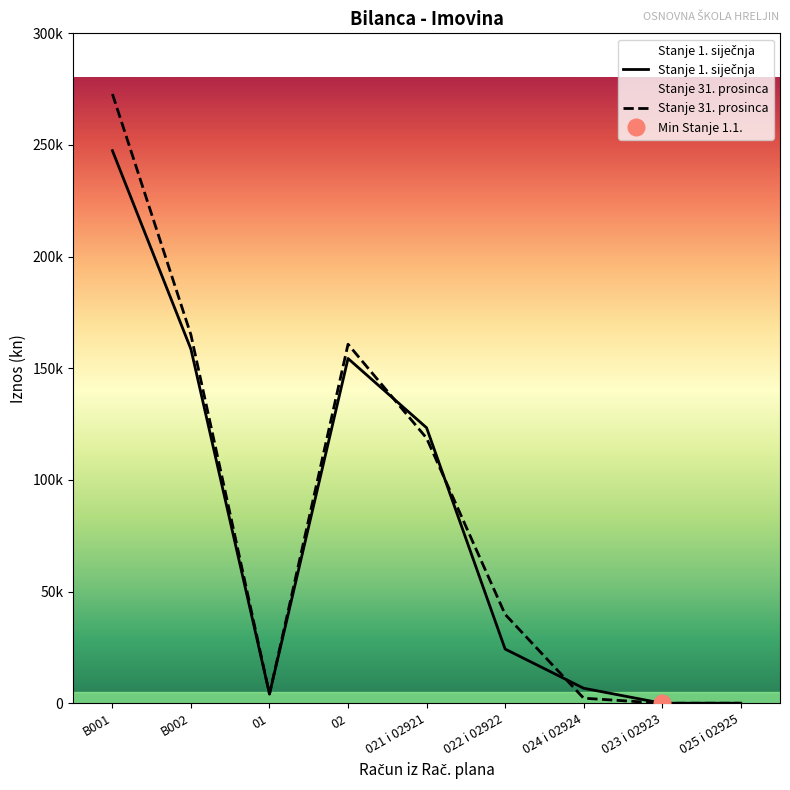

At which category does the chart reach its peak across all series?

B001